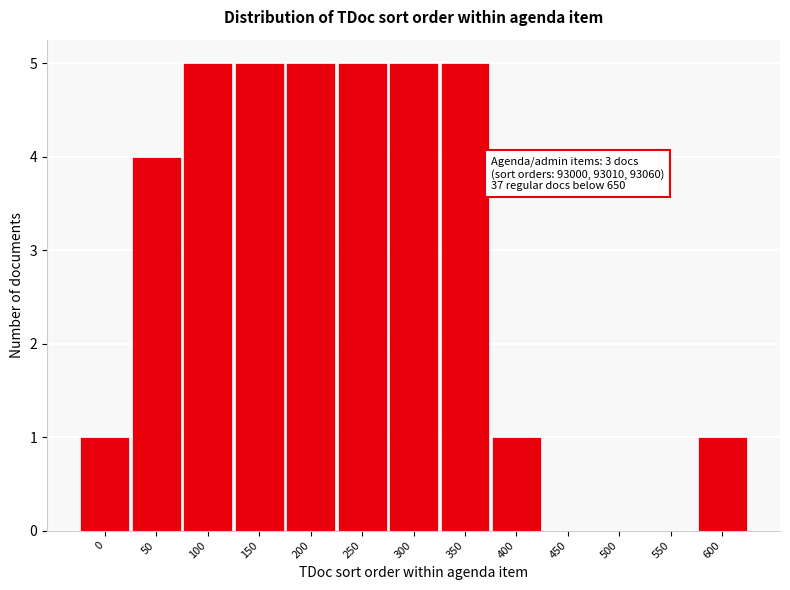

Reading left to right, what are all the values shown in this chart?

0=1	50=4	100=5	150=5	200=5	250=5	300=5	350=5	400=1	450=0	500=0	550=0	600=1